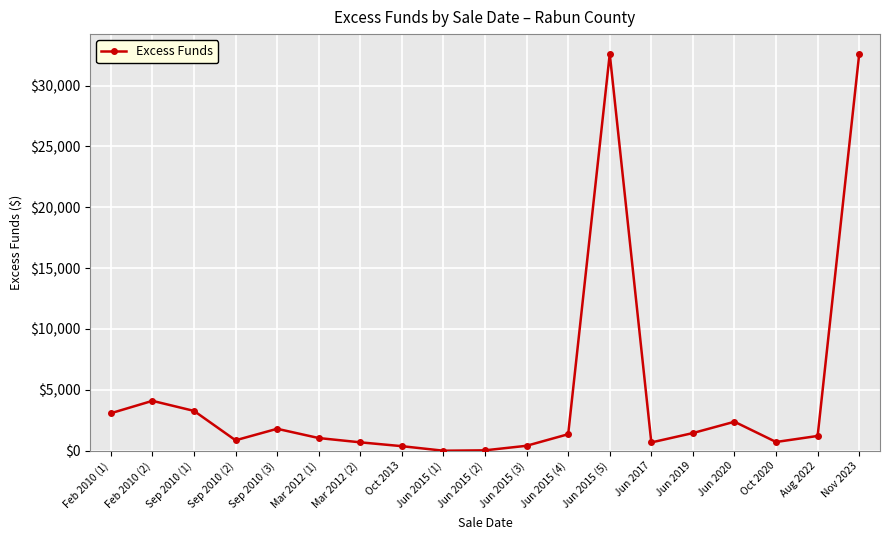

What is the label of the 18th point from the right?

Feb 2010 (2)